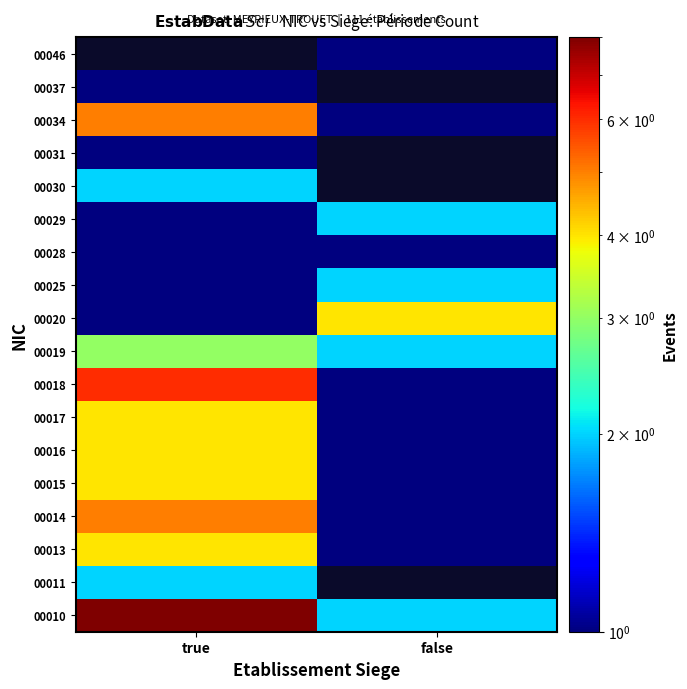

At which label does 00037 reach its peak?

true